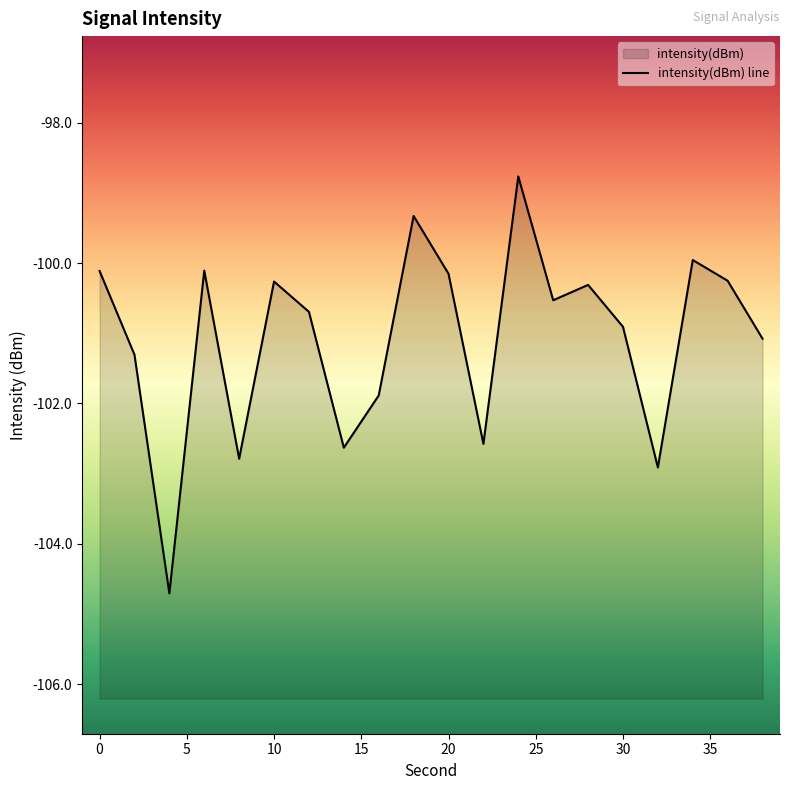

Count the number of data series in this chart.

1